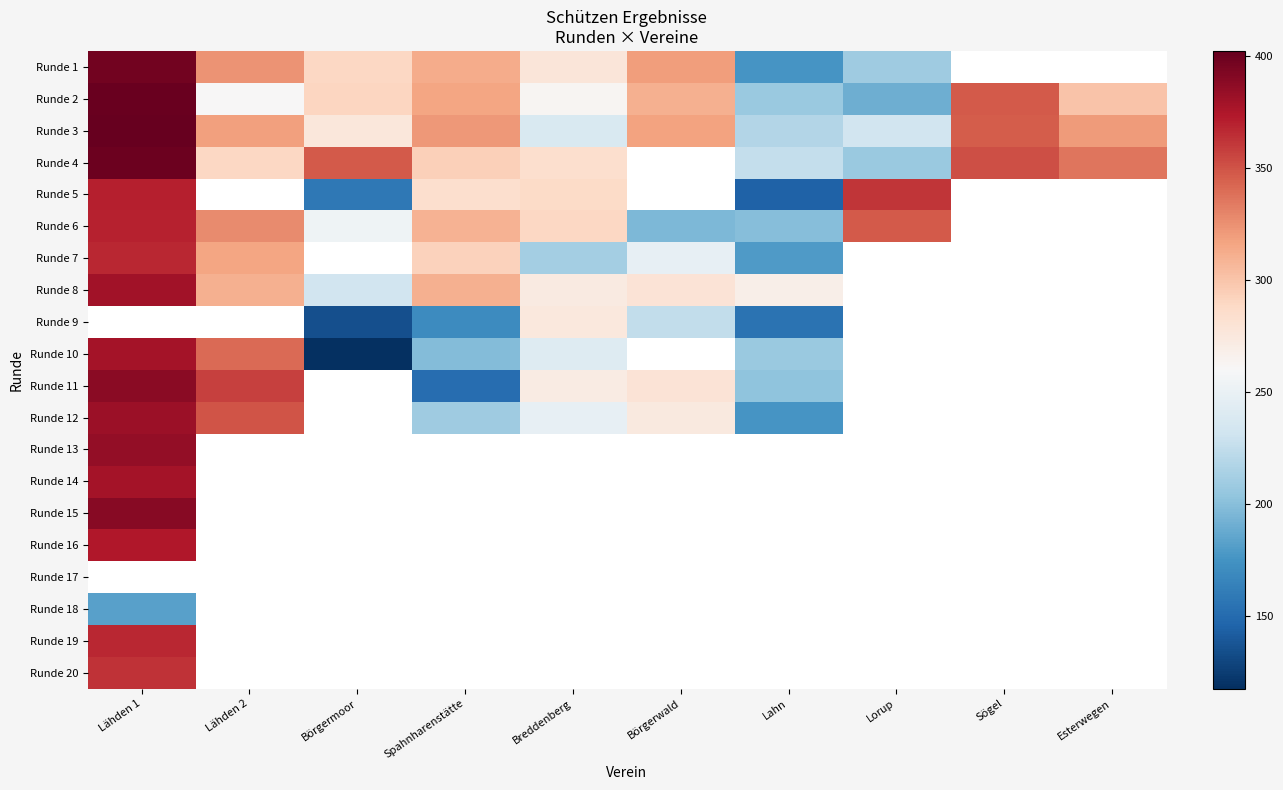

What is the smallest value displayed?

117.5